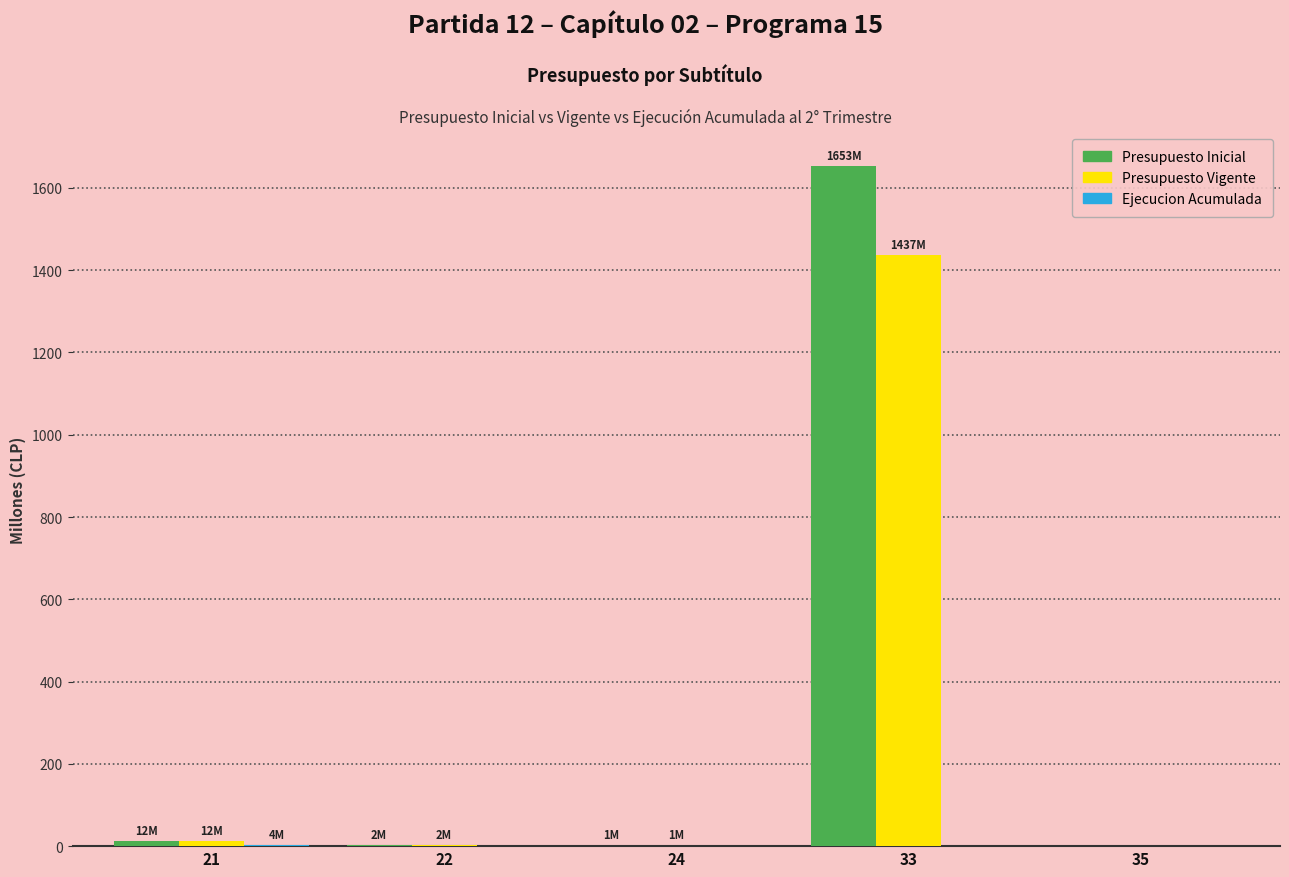

The value of Presupuesto Vigente at 35 is 0.0. True or false?

True